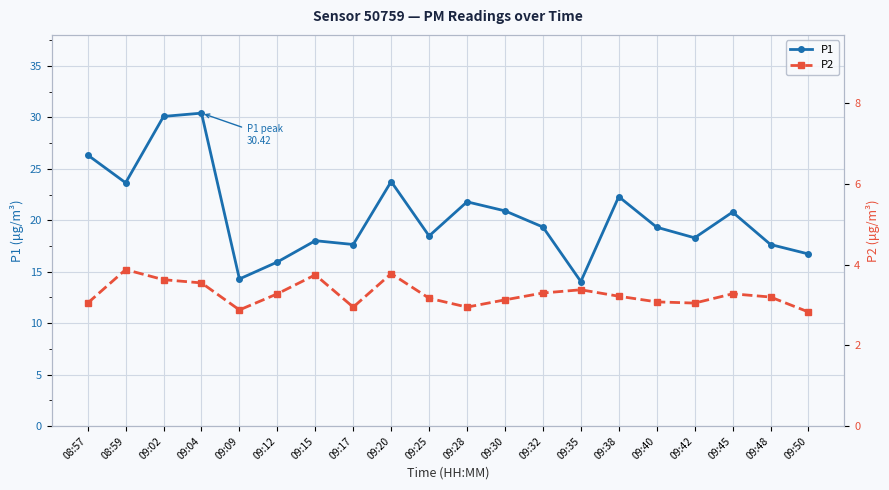

What is the label of the 20th point from the right?

08:57